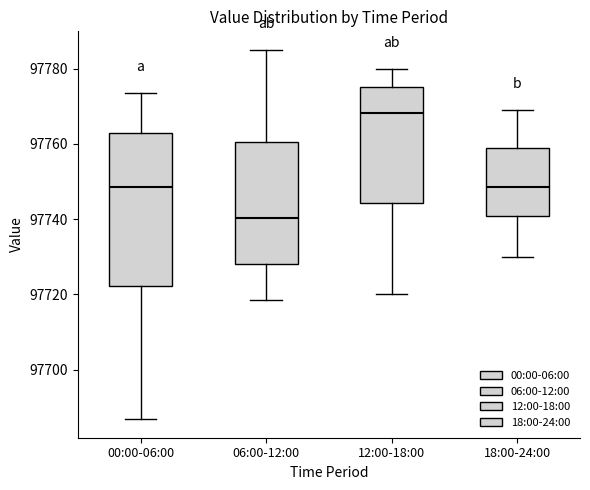

Which box is the tallest, from its lower edge to its upper edge?

00:00-06:00